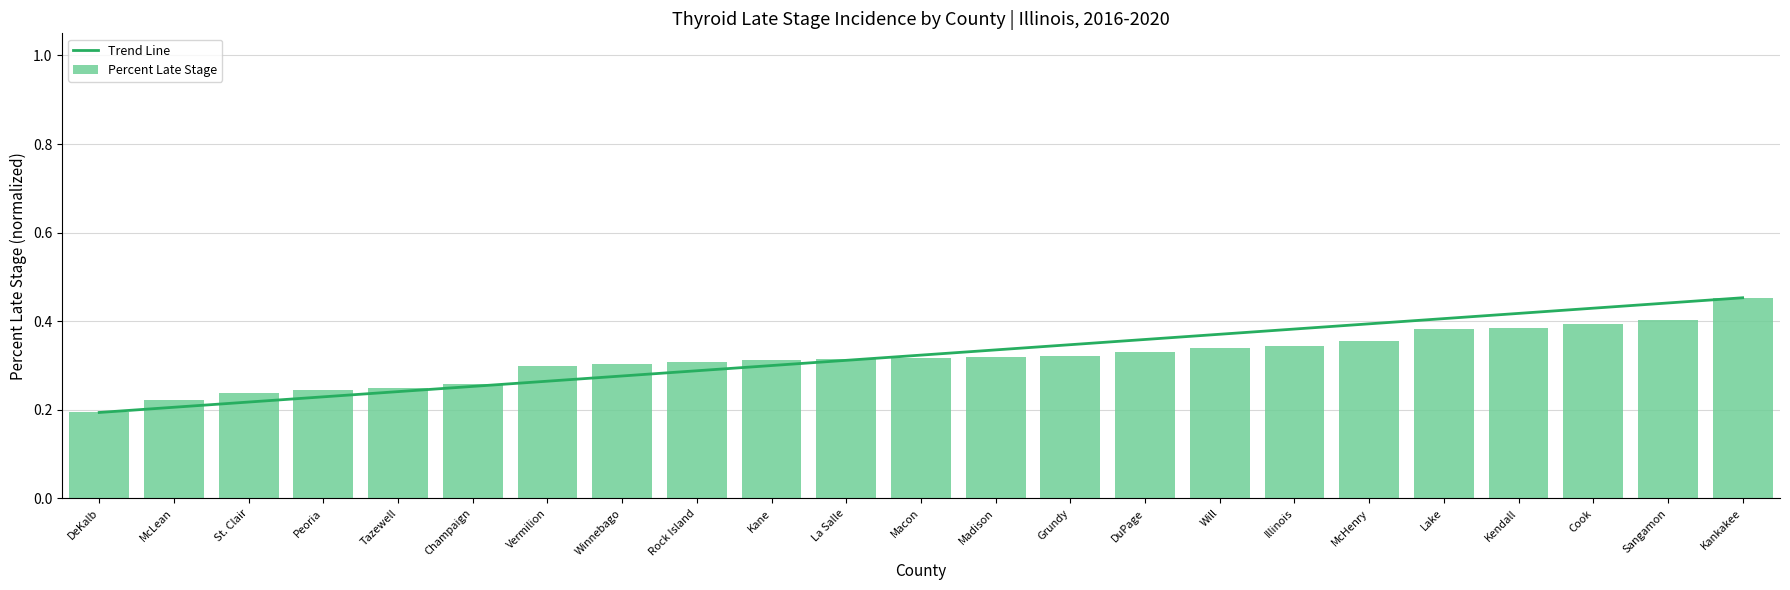

The value at Macon is 0.5. True or false?

False